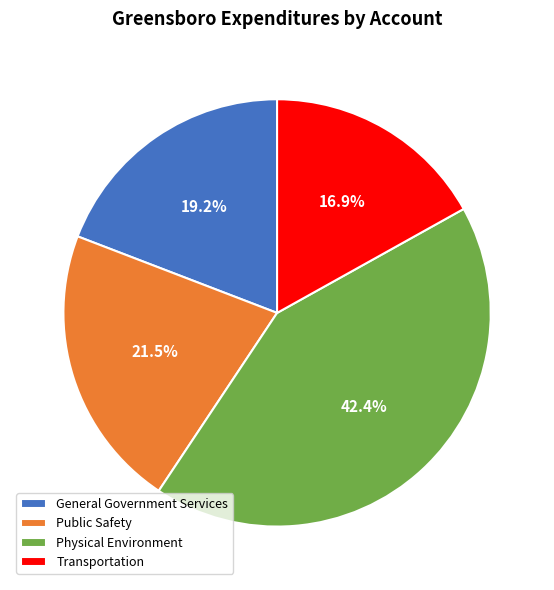

Is it true that General Government Services is 9% of the pie?

False